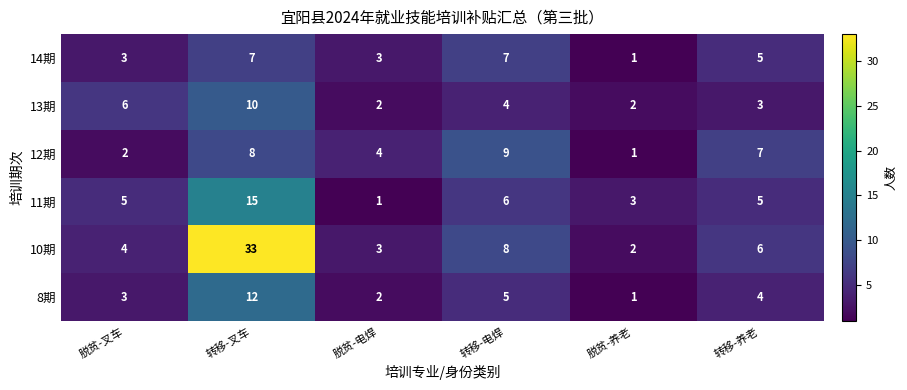

Count the number of categories in the chart.

6